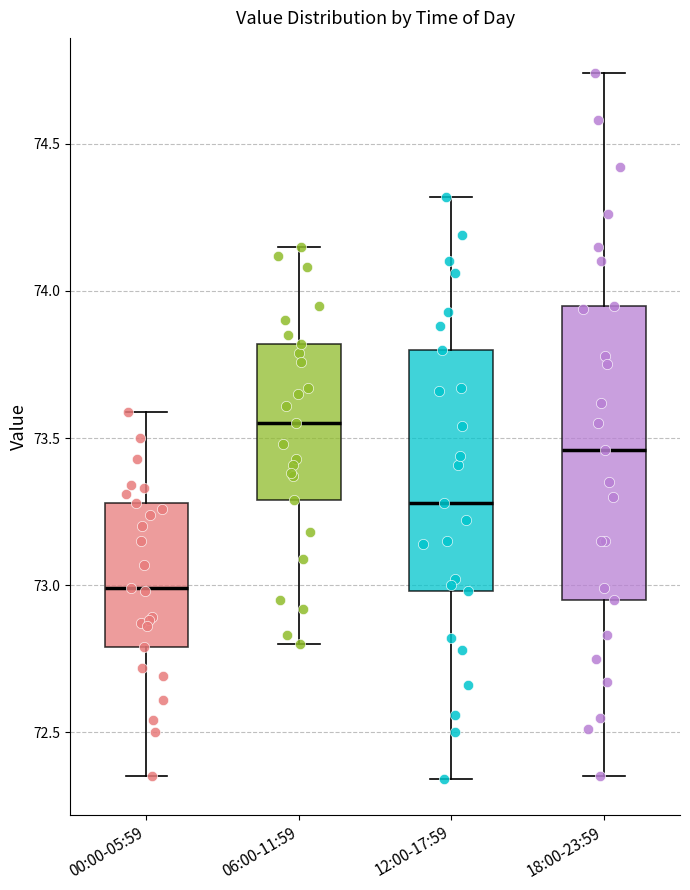

Which box's median line is the highest?

06:00-11:59